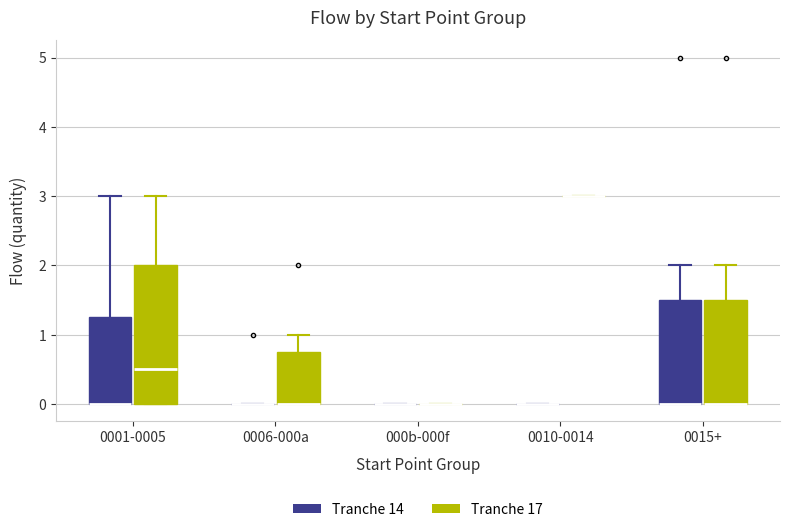

Comparing the boxes themselves (not the whiskers), which one is the tallest?

0001-0005 (Tranche 17)